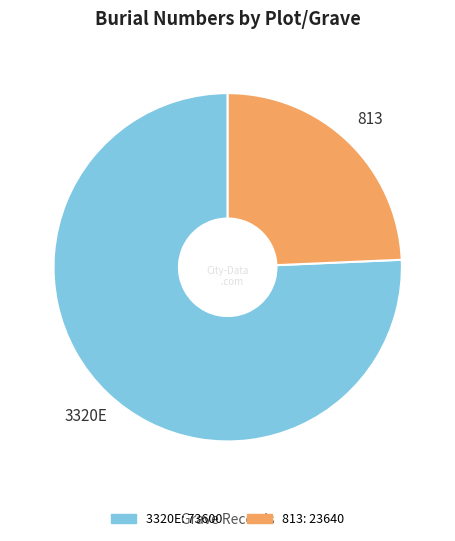

Rank the categories by value from highest to lowest.

3320E, 813